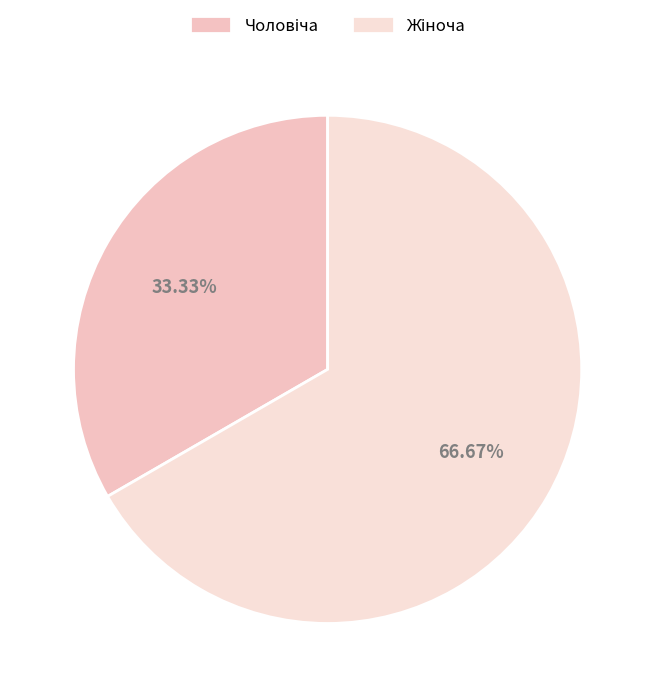

To the nearest percent, what is the difference between the largest and smallest slice percentages?

33%